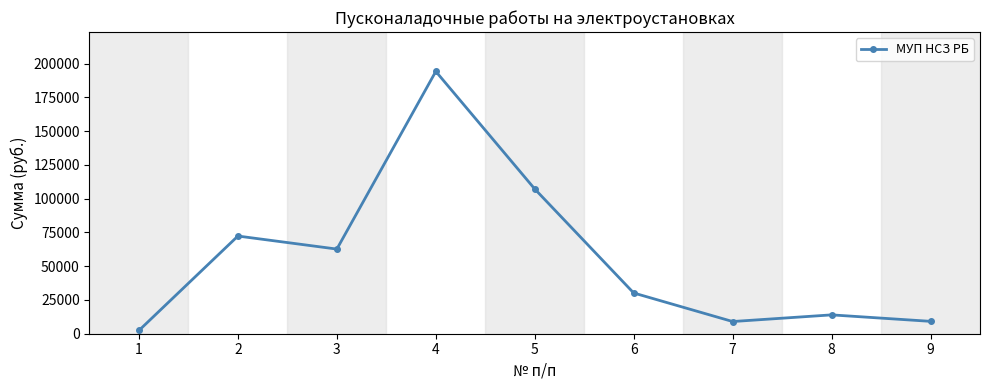

Is it true that the value at 6 is 10804.2?

False